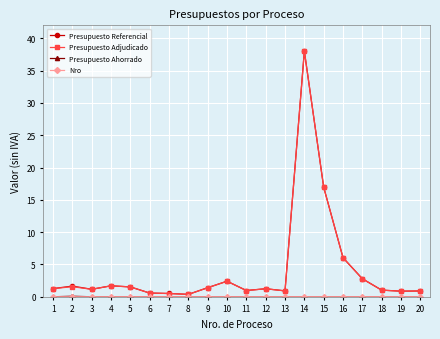

Which series has the widest spread of values?

Presupuesto Adjudicado